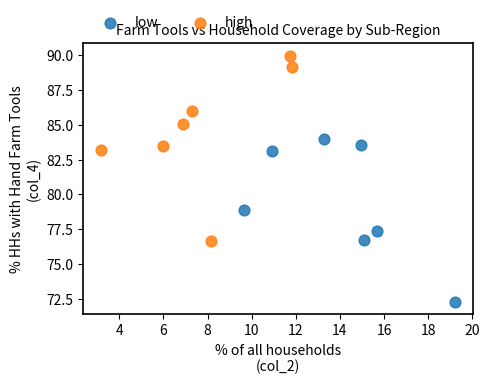

Which series contains the lowest Y value?

low